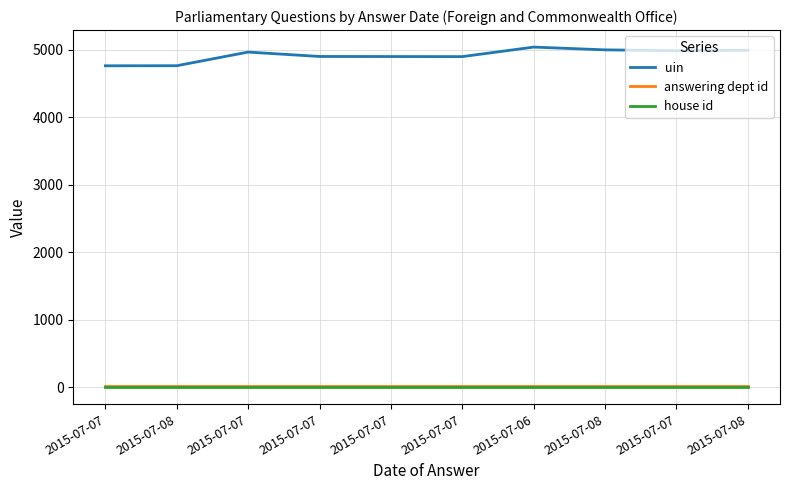

Reading left to right, extract all data points from this chart.

uin: 4762	4763	4965	4900	4899	4898	5039	4998	4985	4992
answering dept id: 16	16	16	16	16	16	16	16	16	16
house id: 1	1	1	1	1	1	1	1	1	1